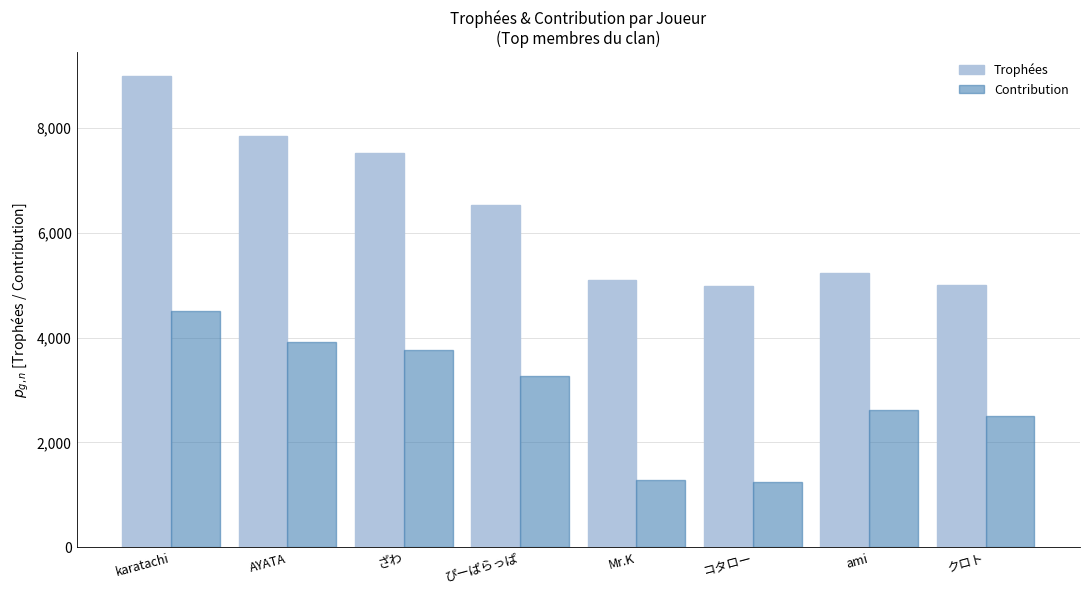

How many groups of bars are there?

8